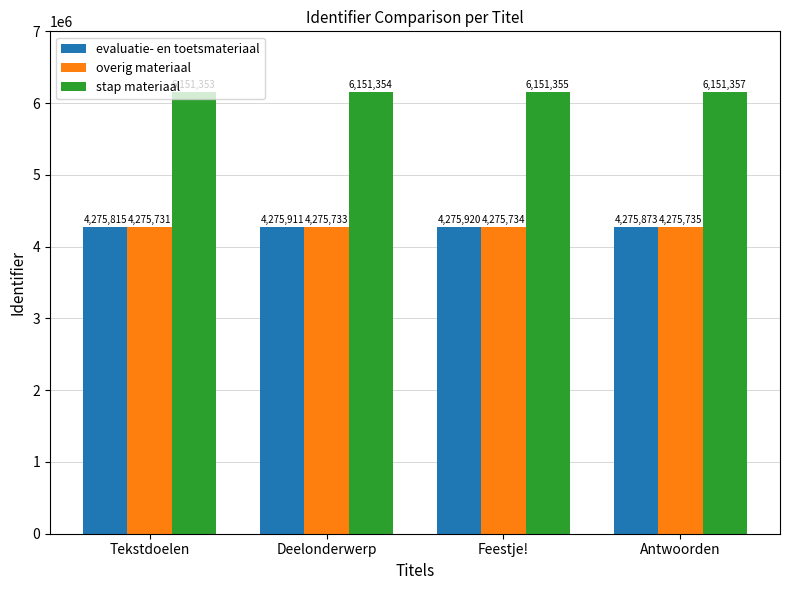

Is it true that overig materiaal equals 6306113 at Feestje!?

False